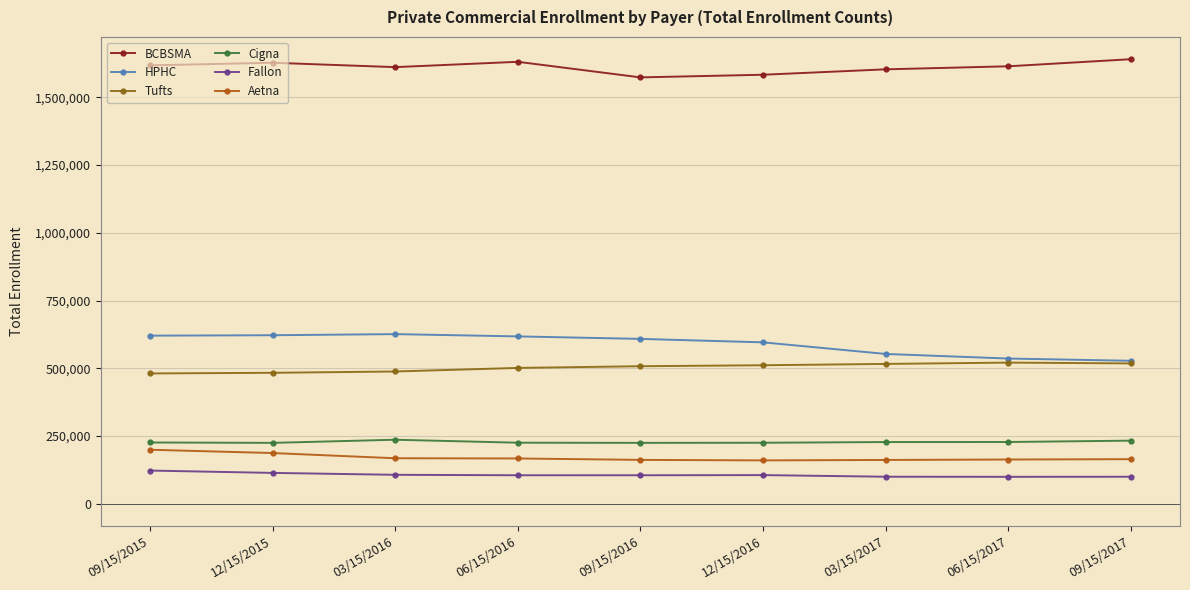

In BCBSMA, how many points are higher than both neighbors (excluding endpoints)?

2